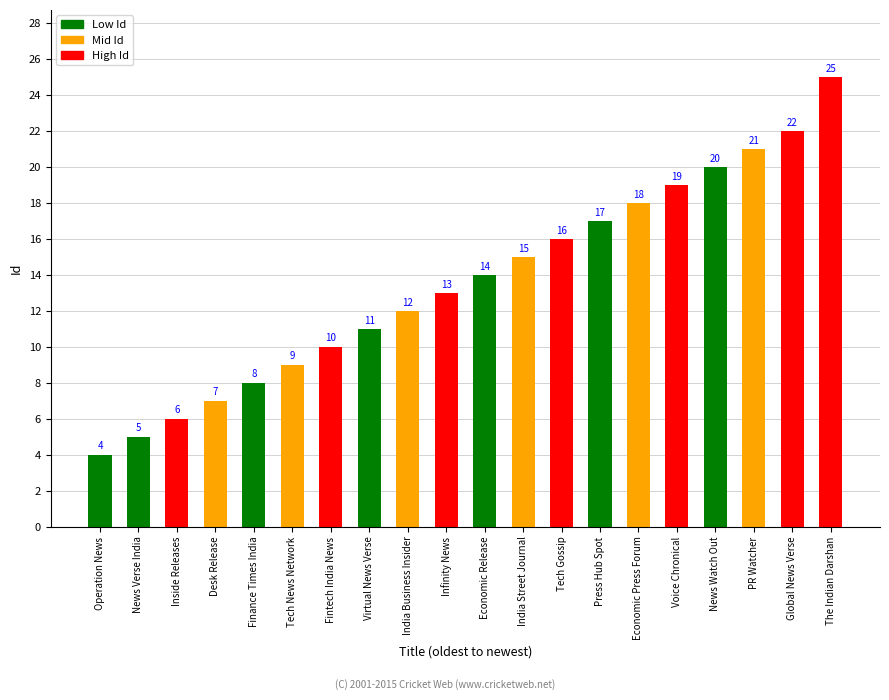

At which category does the chart reach its peak across all series?

The Indian Darshan